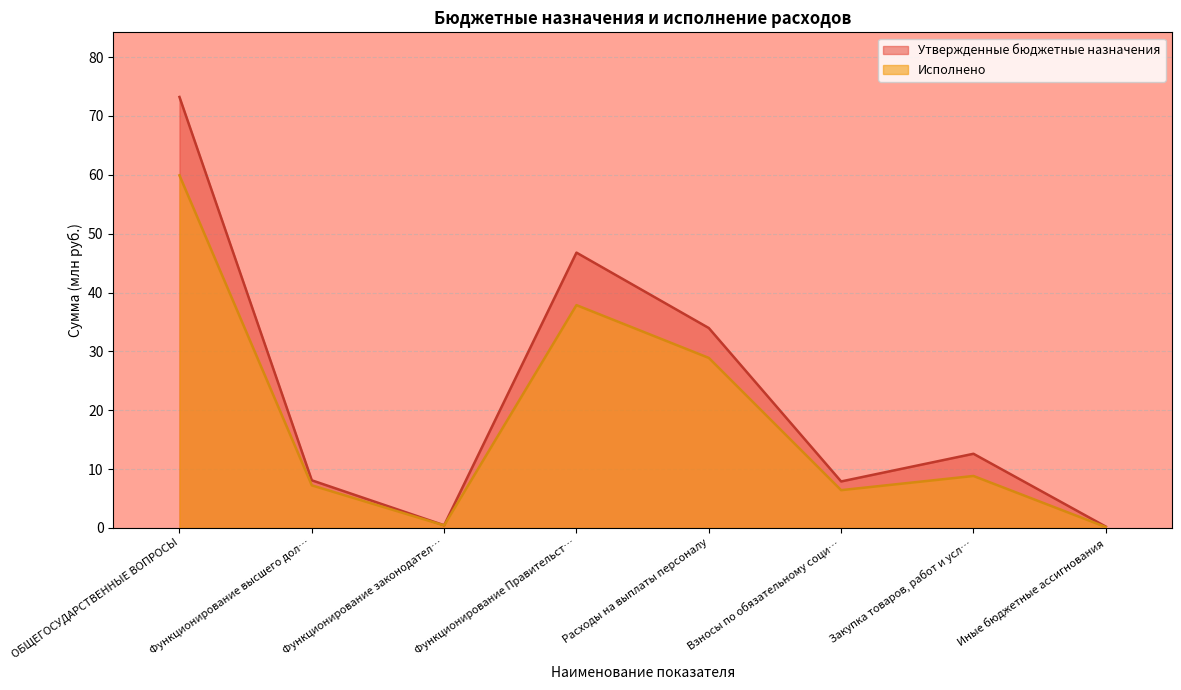

True or false: Исполнено and Утвержденные бюджетные назначения cross at least once.

False